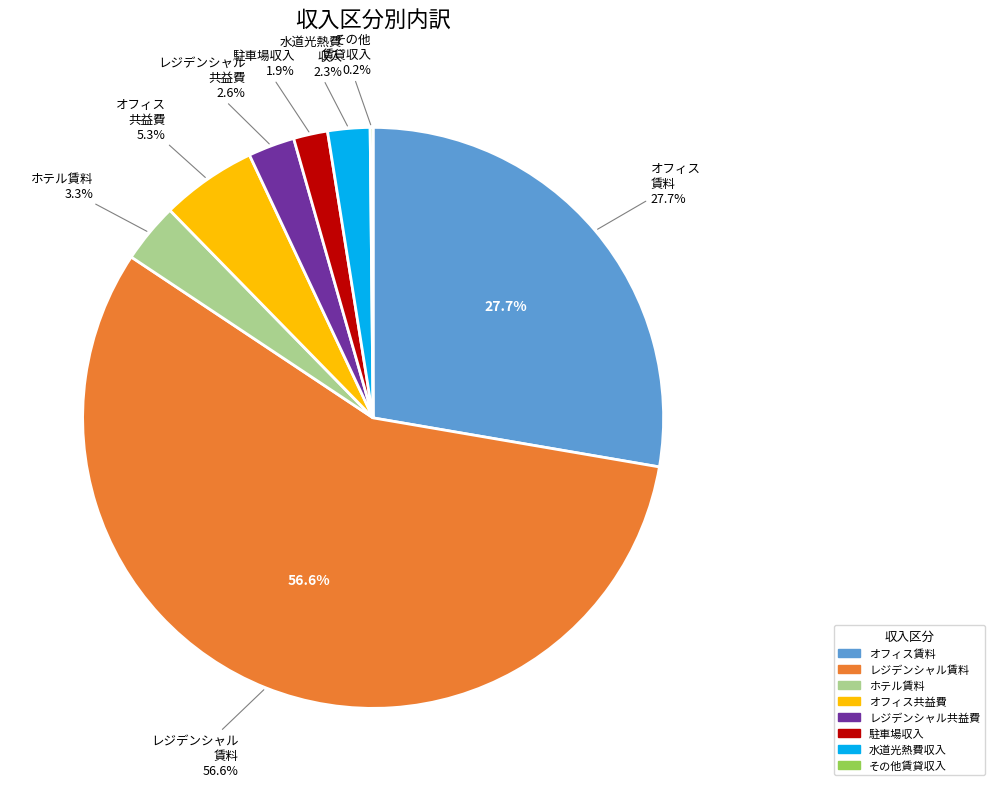

Which category has the smallest portion of the pie?

その他賃貸収入